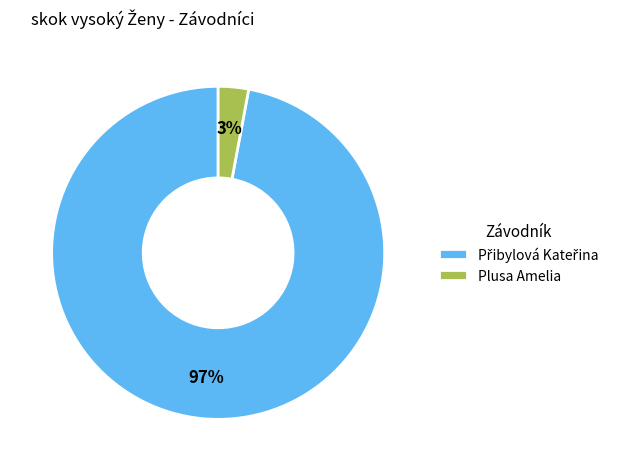

To the nearest percent, what is the average slice percentage?

50%